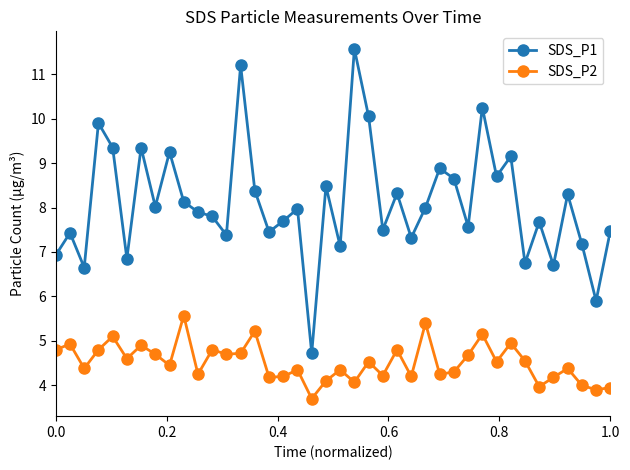

What is the average value of the SDS_P2 series?

4.5